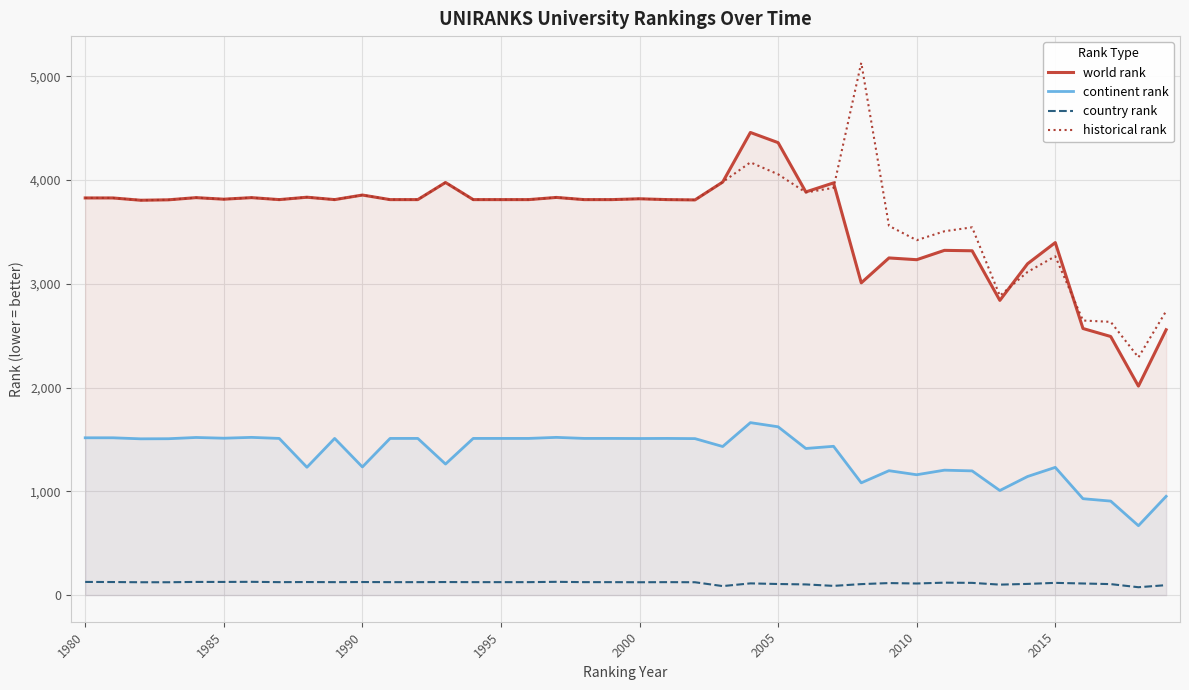

What is the maximum value shown in the chart?

5130